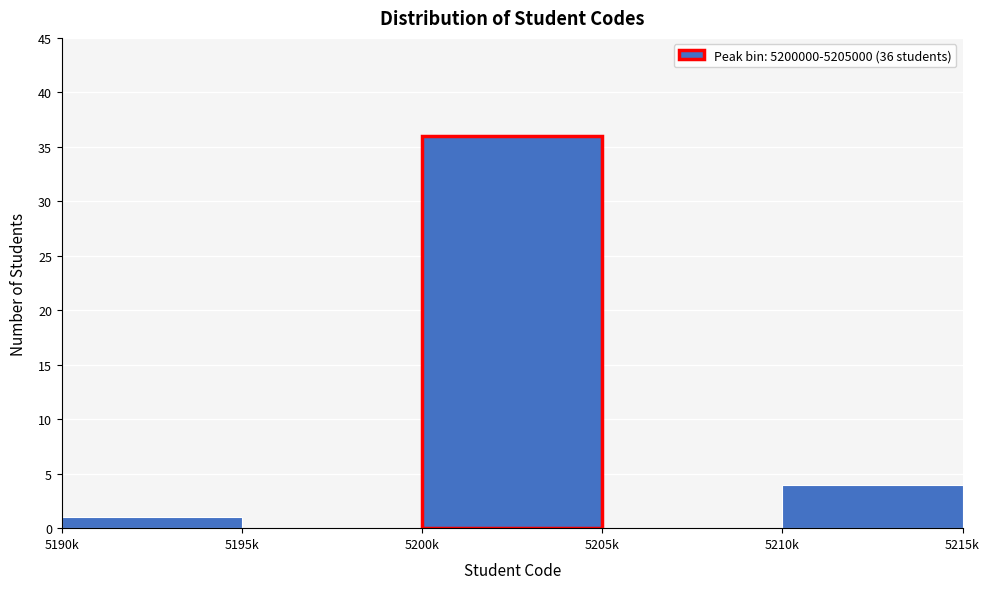

Reading left to right, transcribe all the data shown in this chart.

5190k=1	5195k=0	5200k=36	5205k=0	5210k=4